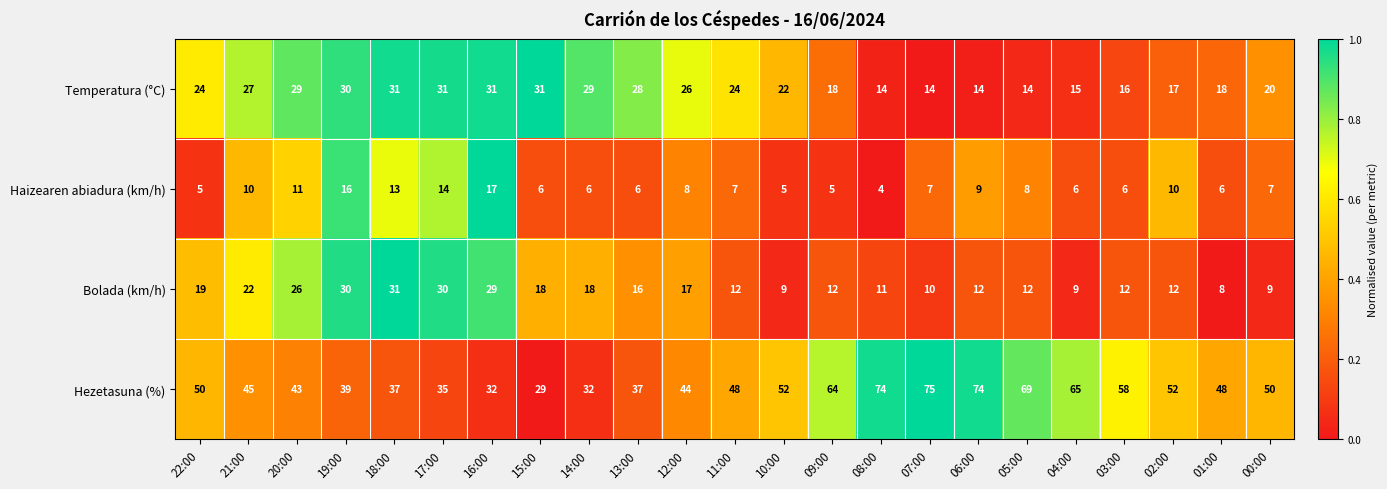

At which label does Haizearen abiadura (km/h) reach its minimum?

08:00